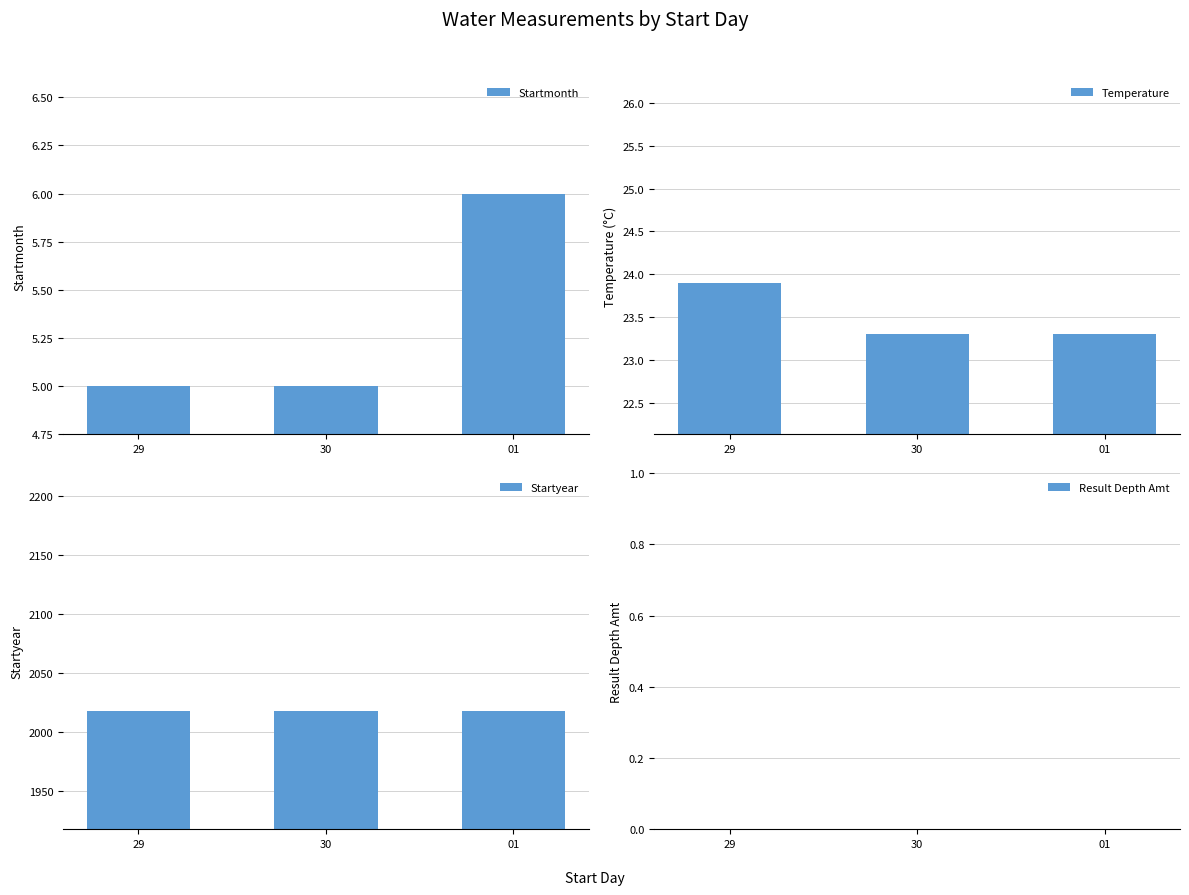

How many groups of bars are there?

3